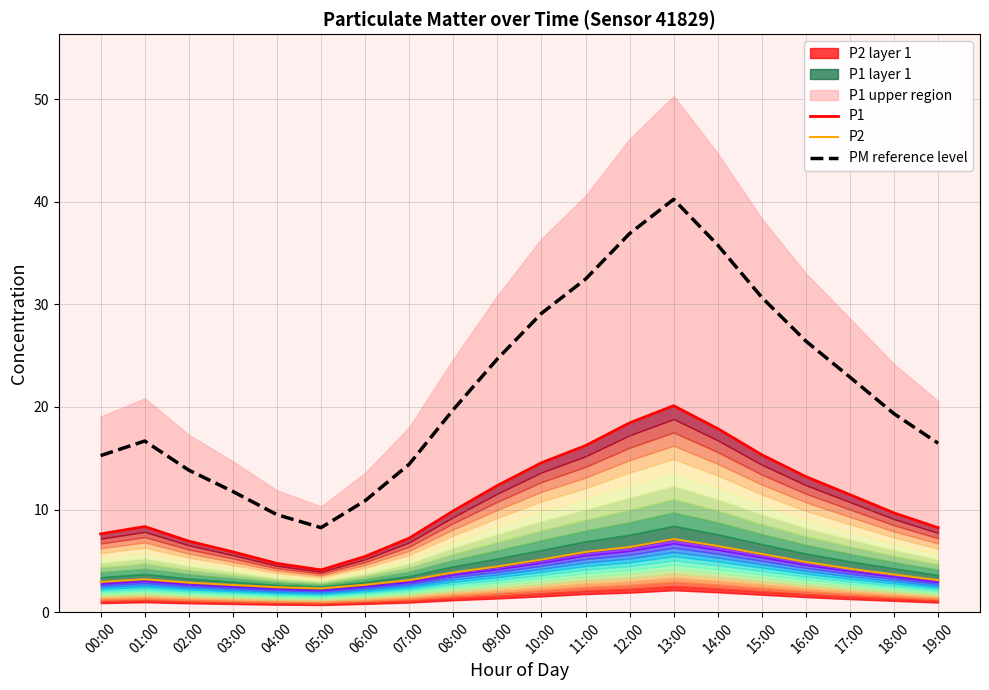

What is the value of the P2 point at the 7th from the left?

2.7